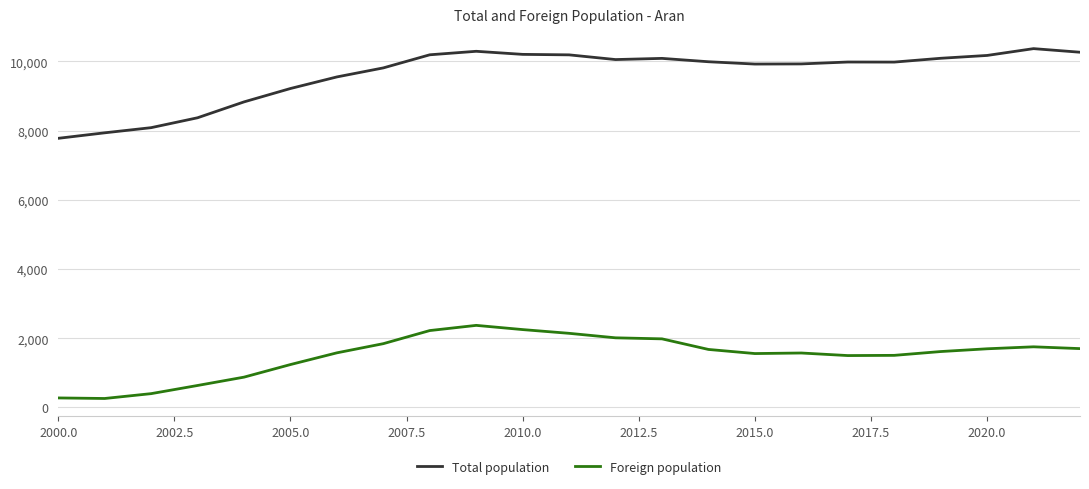

True or false: Foreign population and Total population intersect in this chart.

False